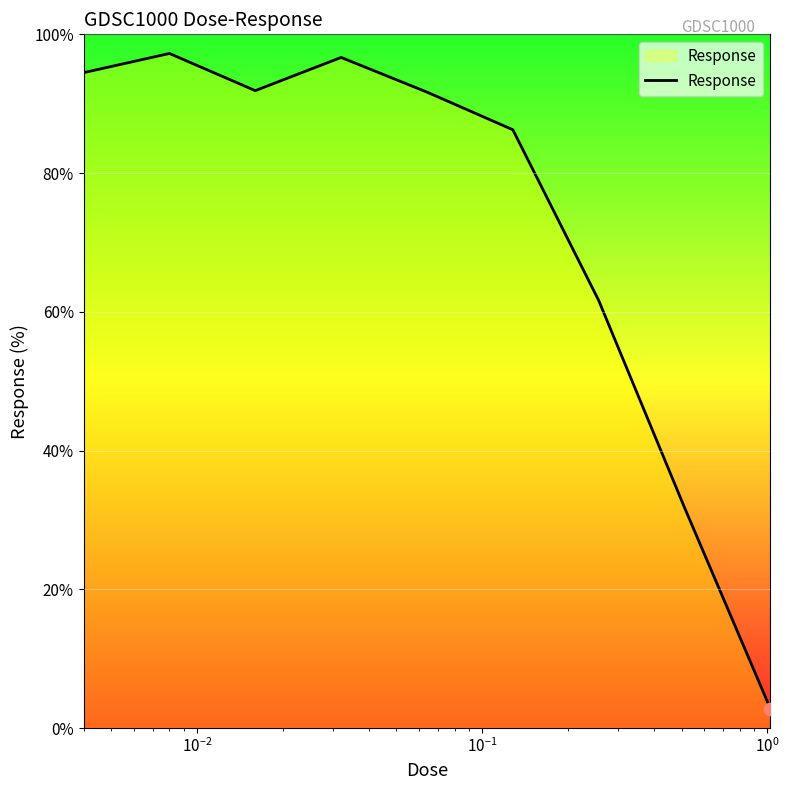

What is the smallest value displayed?

2.8